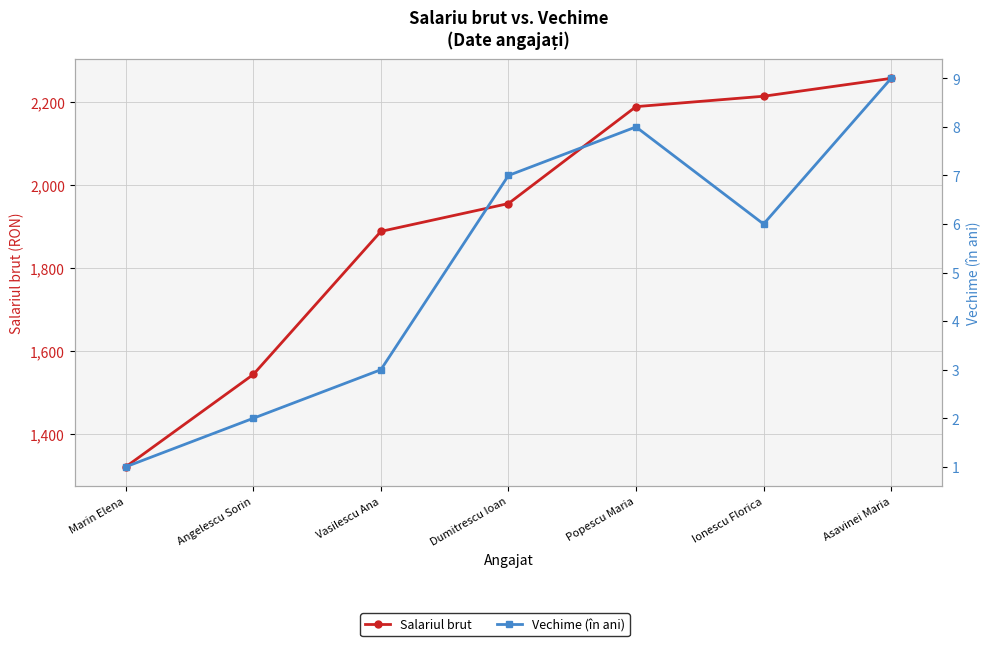

True or false: Vechime (în ani) and Salariul brut intersect in this chart.

False